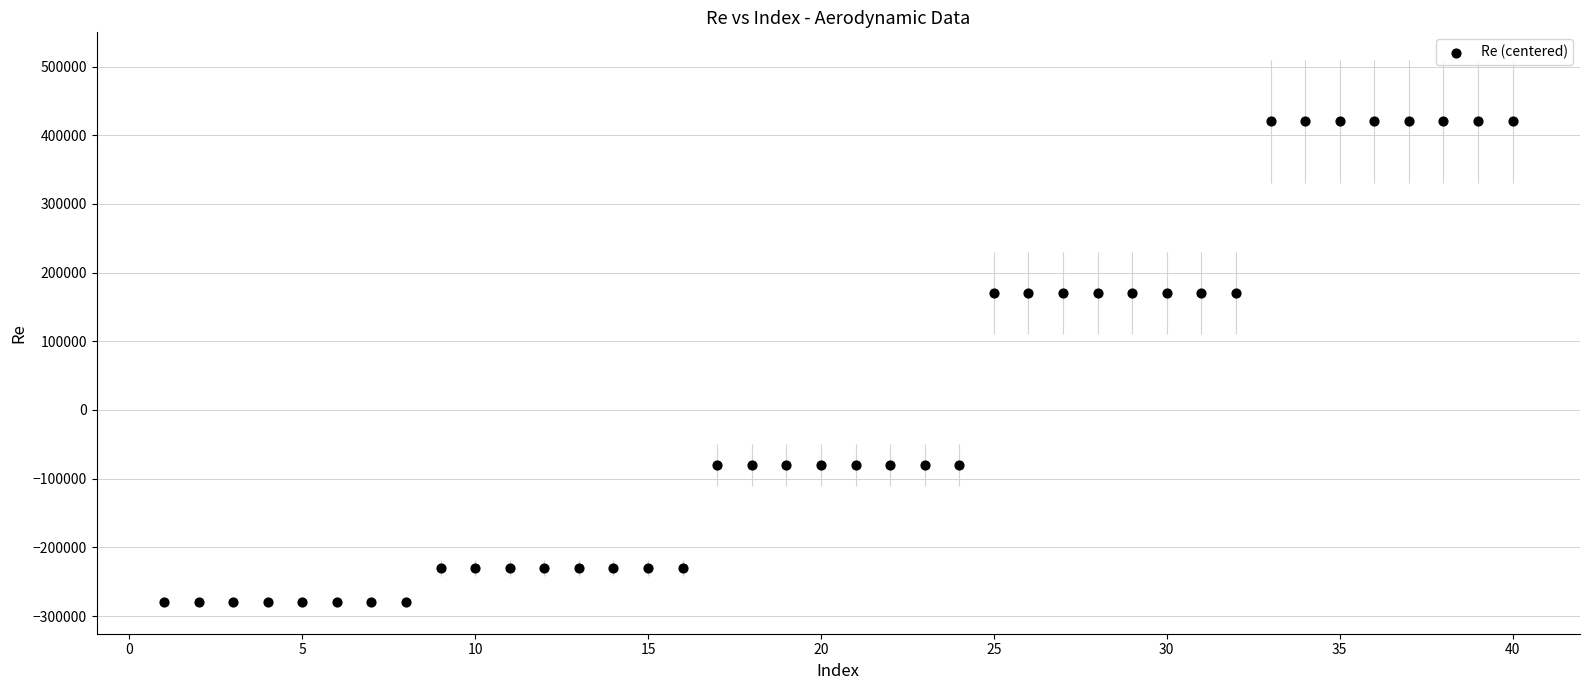

What is the range of Y values (max minus min)?

700000